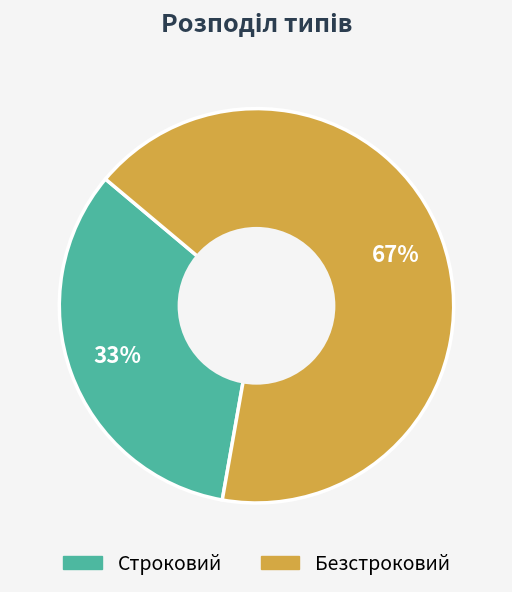

Which category has the smallest portion of the pie?

Строковий